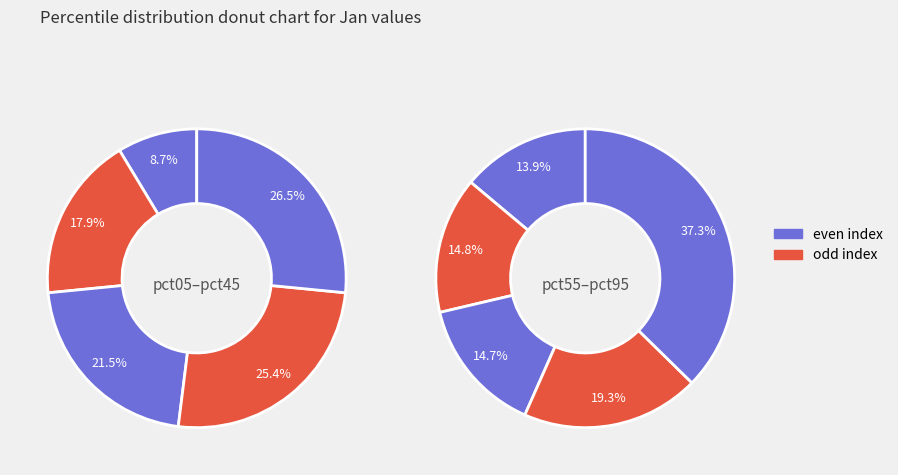

Which has a higher value, pct95 or pct15?

pct95